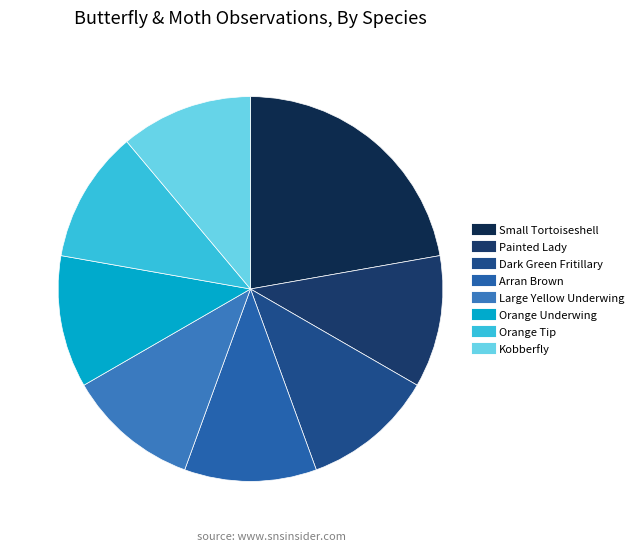

Which slice is the largest?

Small Tortoiseshell